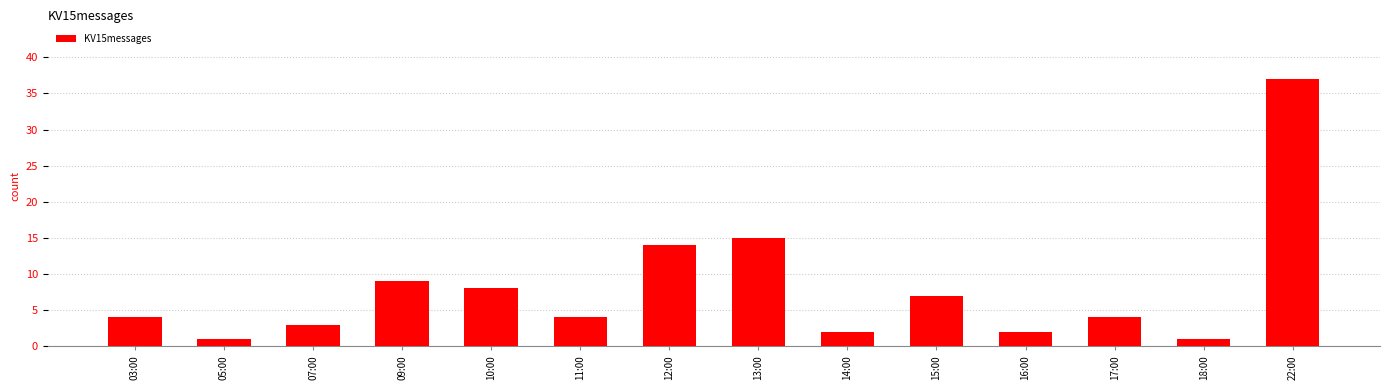

What is the average value?

8